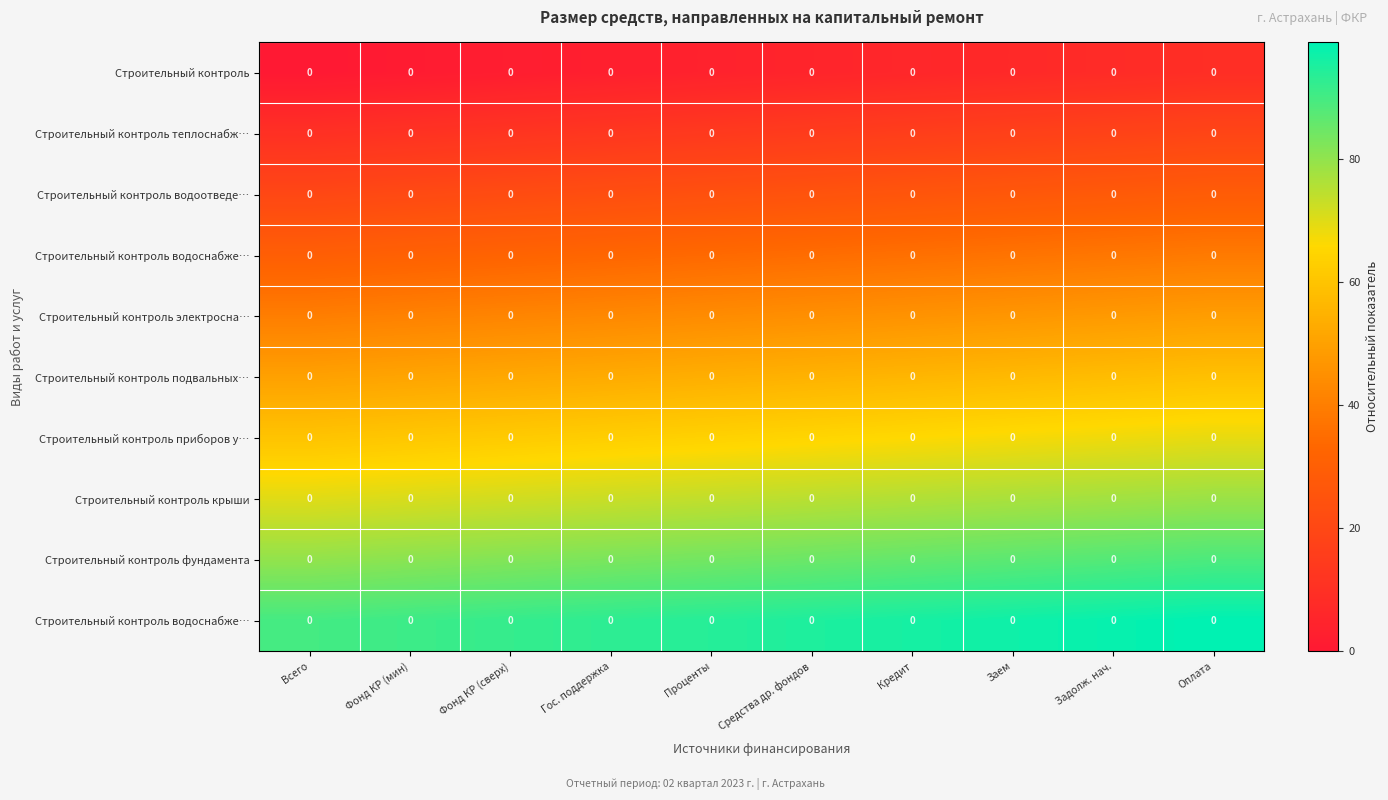

At which category is the sum across all series the highest?

Оплата